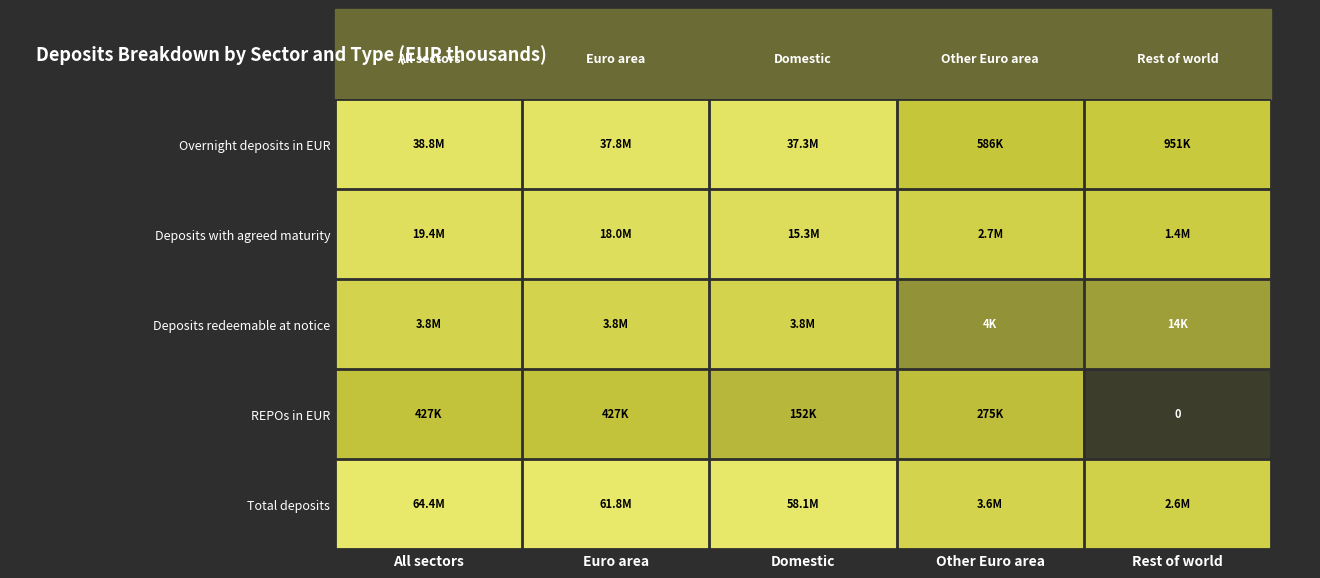

At how many categories does at least one series exceed 10?

5